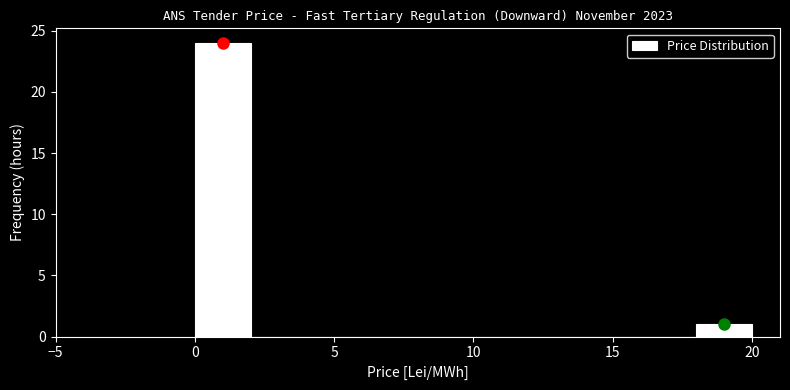

Which range on the x-axis has the tallest bar?

0 to 2